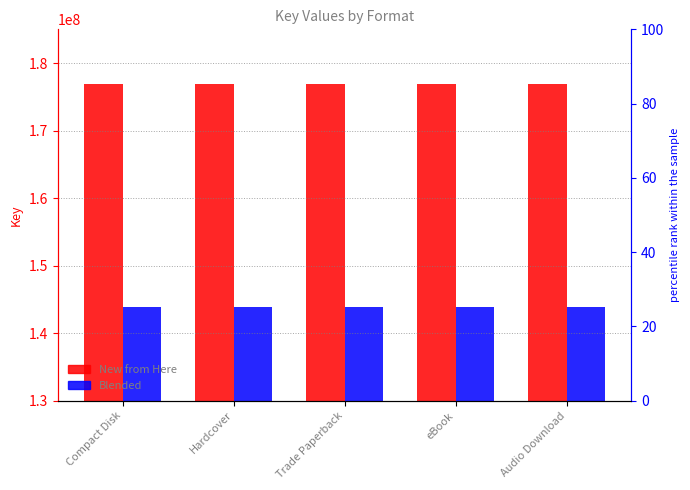

Are the bars grouped side by side (vs. stacked)?

Yes